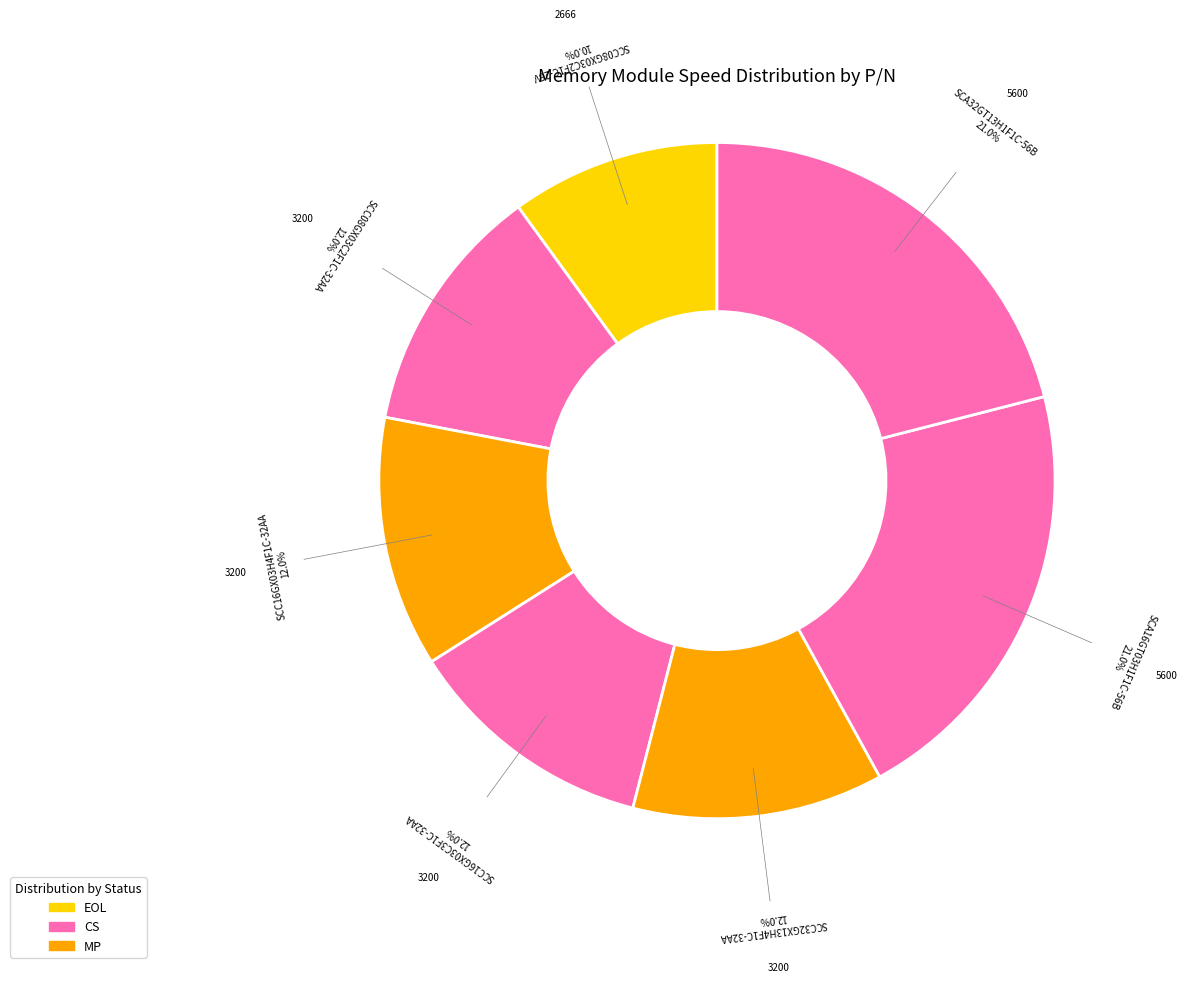

Is SCC08GX03C2F1C-26V the majority of the pie?

No